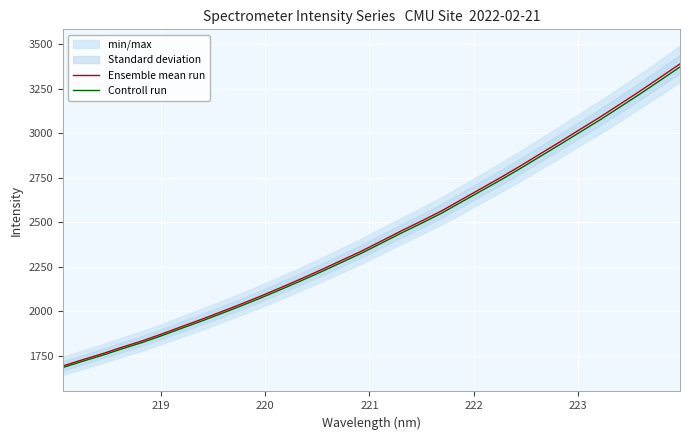

Which series has the largest range (max minus min)?

Ensemble mean run